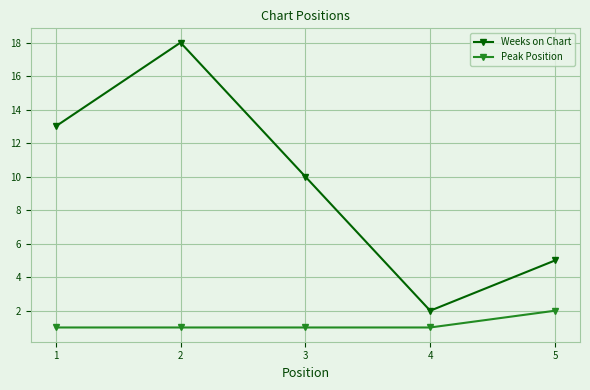

What is the highest value of the Weeks on Chart series?

18